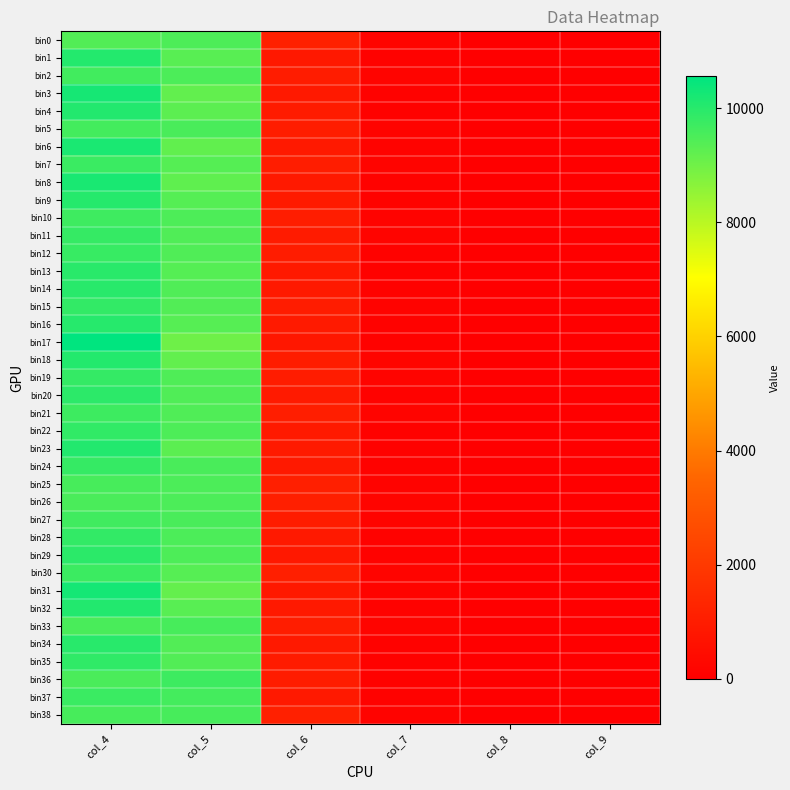

What is the maximum value shown in the chart?

10559